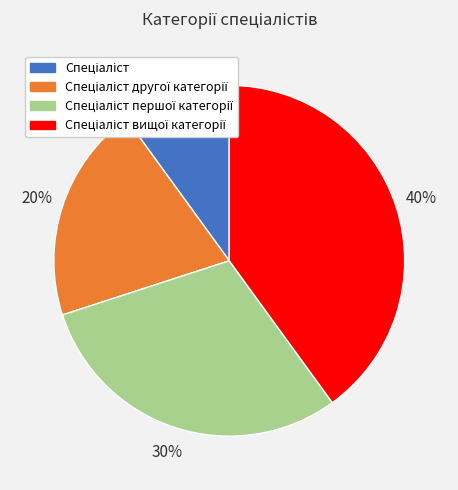

Does any single category account for the majority?

No